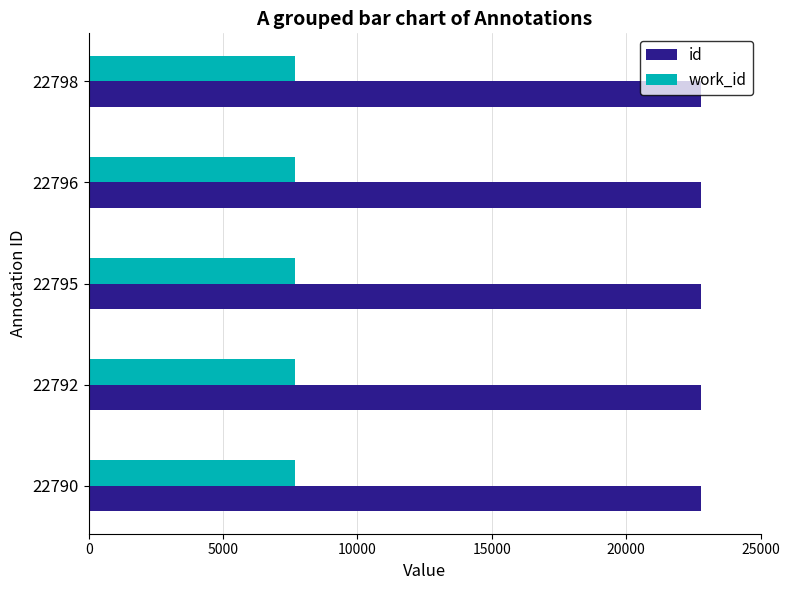

List the series in order of their peak value, lowest first.

work_id, id